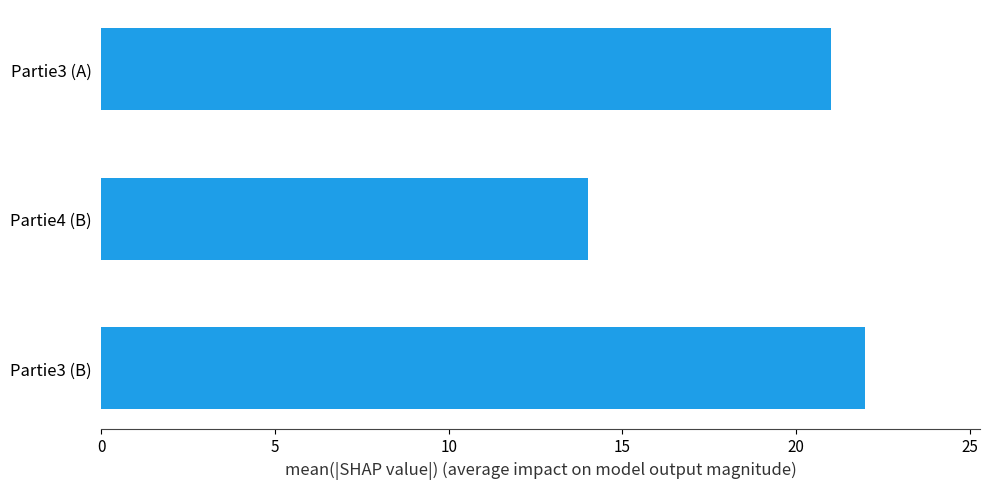

What is the change in value from Partie3 (B) to Partie4 (B)?

-8